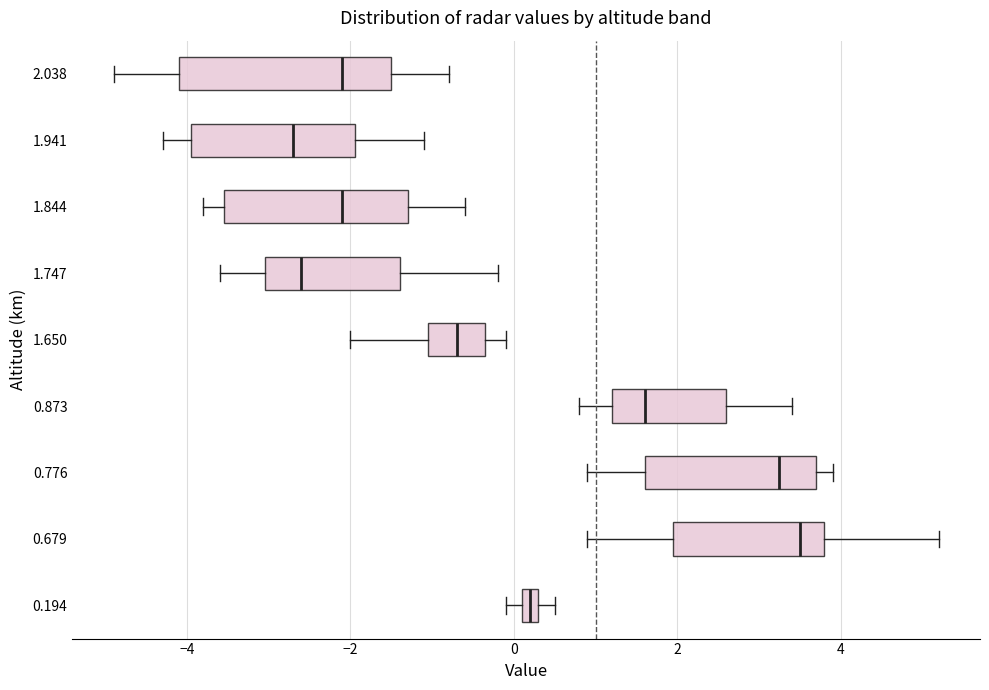

Comparing the boxes themselves (not the whiskers), which one is the widest?

2.038